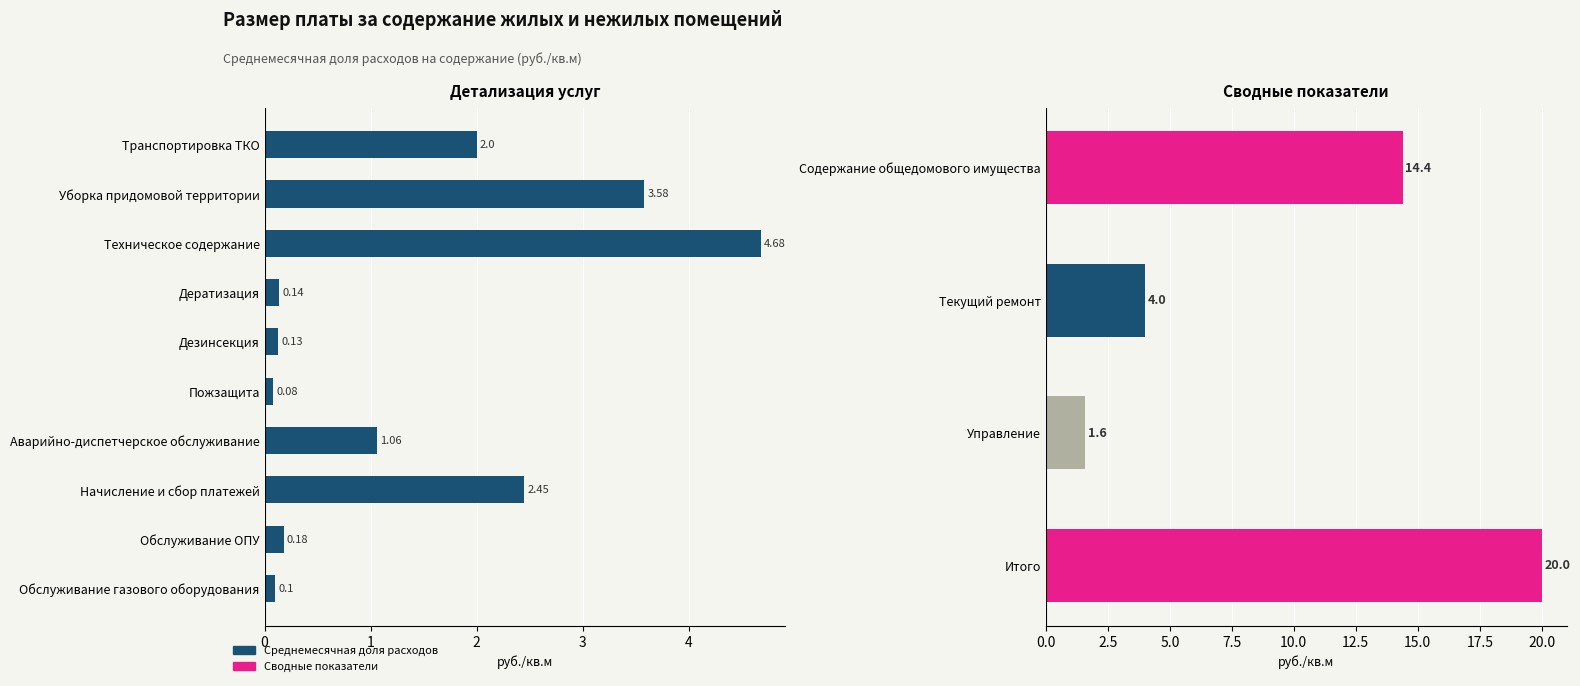

Rank the categories by value from lowest to highest.

Пожзащита, Обслуживание газового оборудования, Дезинсекция, Дератизация, Обслуживание ОПУ, Аварийно-диспетчерское обслуживание, Транспортировка ТКО, Начисление и сбор платежей, Уборка придомовой территории, Техническое содержание